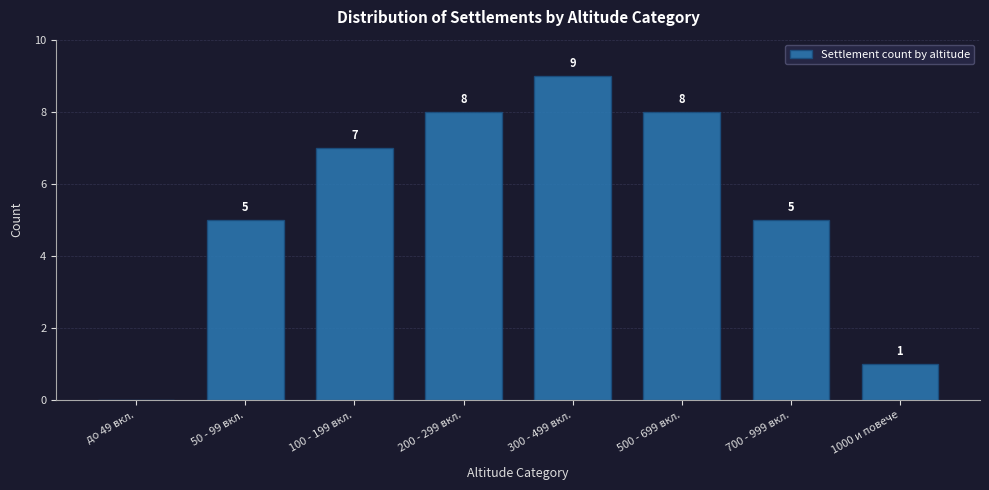

Reading left to right, list all the values displayed in this chart.

до 49 вкл.=0	50 - 99 вкл.=5	100 - 199 вкл.=7	200 - 299 вкл.=8	300 - 499 вкл.=9	500 - 699 вкл.=8	700 - 999 вкл.=5	1000 и повече=1